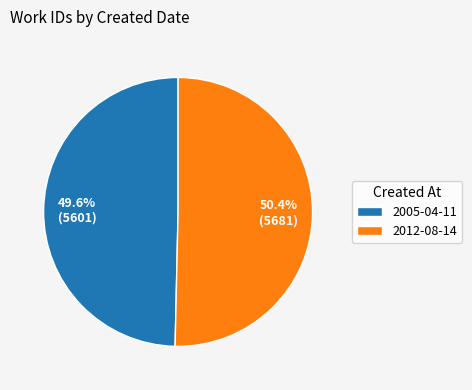

To the nearest percent, what is the average slice percentage?

50%